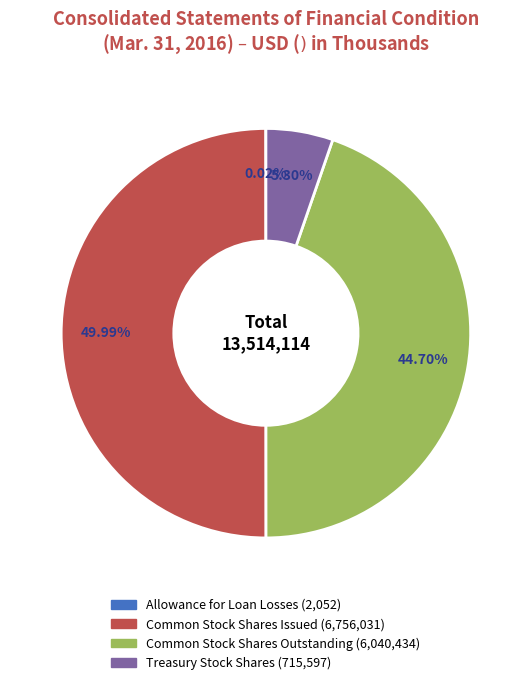

Which category has the biggest portion of the pie?

Common Stock Shares Issued